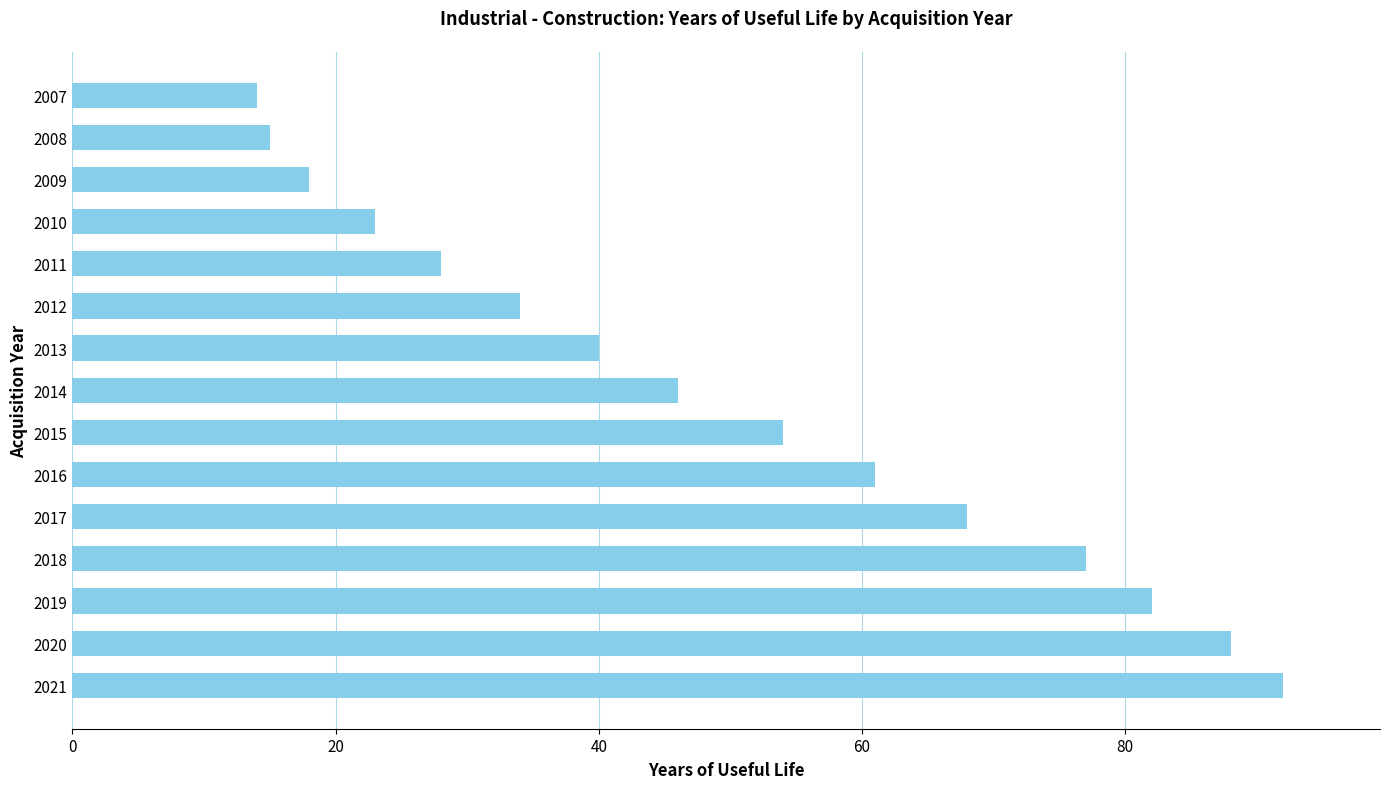

How many categories are shown in the chart?

15